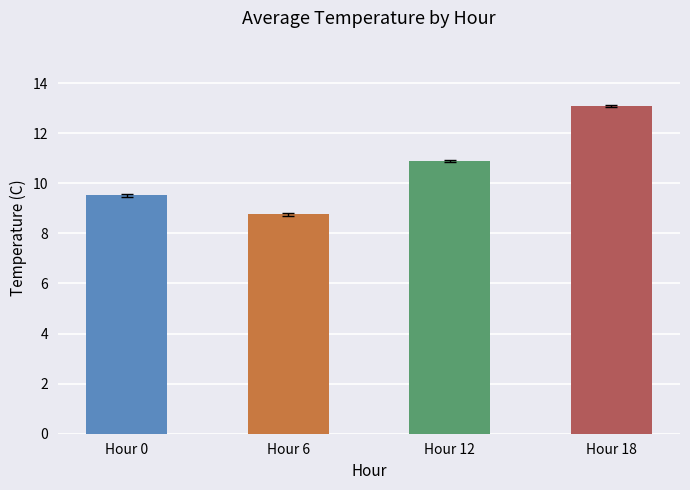

What is the value of the 2nd bar from the left?

8.8